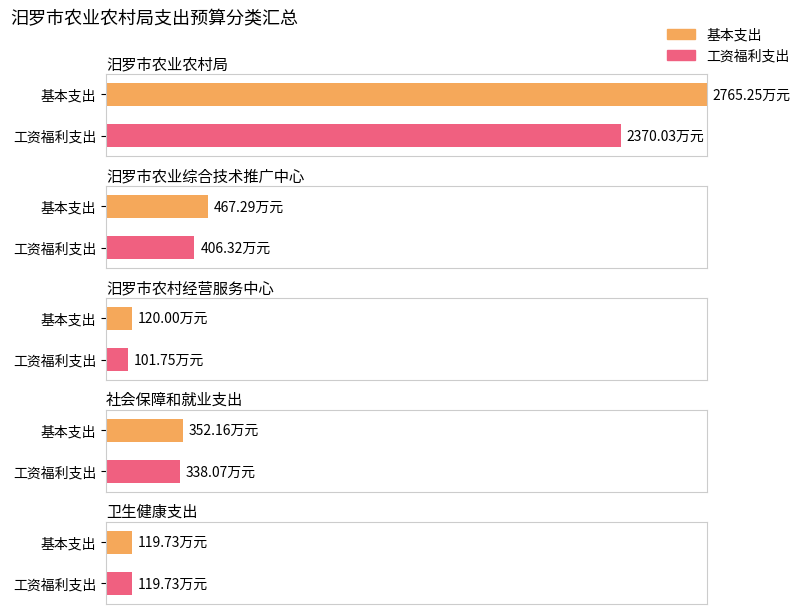

At which category is the sum across all series the highest?

汨罗市农业农村局